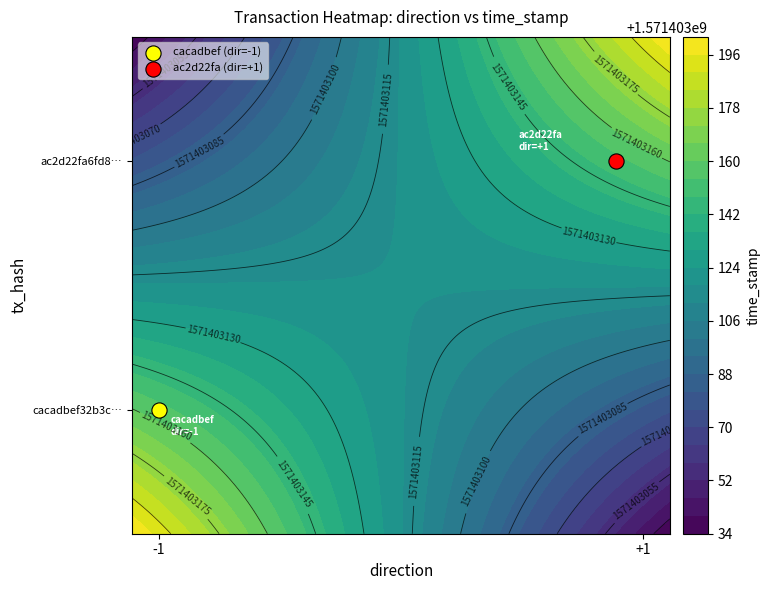

At 1, list the series in order from largest to smallest.

cacadbef32b3c371747359e5b742044d75e8c3b, ac2d22fa6fd874ee7b6c2f551e7e446cc953560